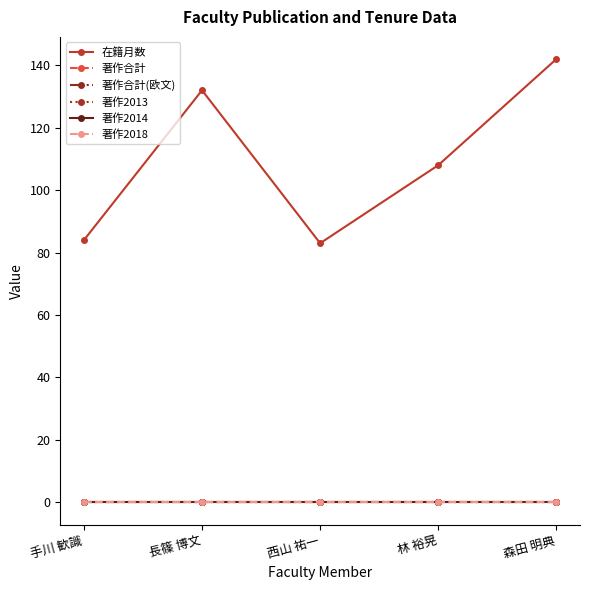

Reading left to right, extract all data points from this chart.

在籍月数: 手川 歓識=84	長篠 博文=132	西山 祐一=83	林 裕晃=108	森田 明典=142
著作合計: 手川 歓識=0	長篠 博文=0	西山 祐一=0	林 裕晃=0	森田 明典=0
著作合計(欧文): 手川 歓識=0	長篠 博文=0	西山 祐一=0	林 裕晃=0	森田 明典=0
著作2013: 手川 歓識=0	長篠 博文=0	西山 祐一=0	林 裕晃=0	森田 明典=0
著作2014: 手川 歓識=0	長篠 博文=0	西山 祐一=0	林 裕晃=0	森田 明典=0
著作2018: 手川 歓識=0	長篠 博文=0	西山 祐一=0	林 裕晃=0	森田 明典=0